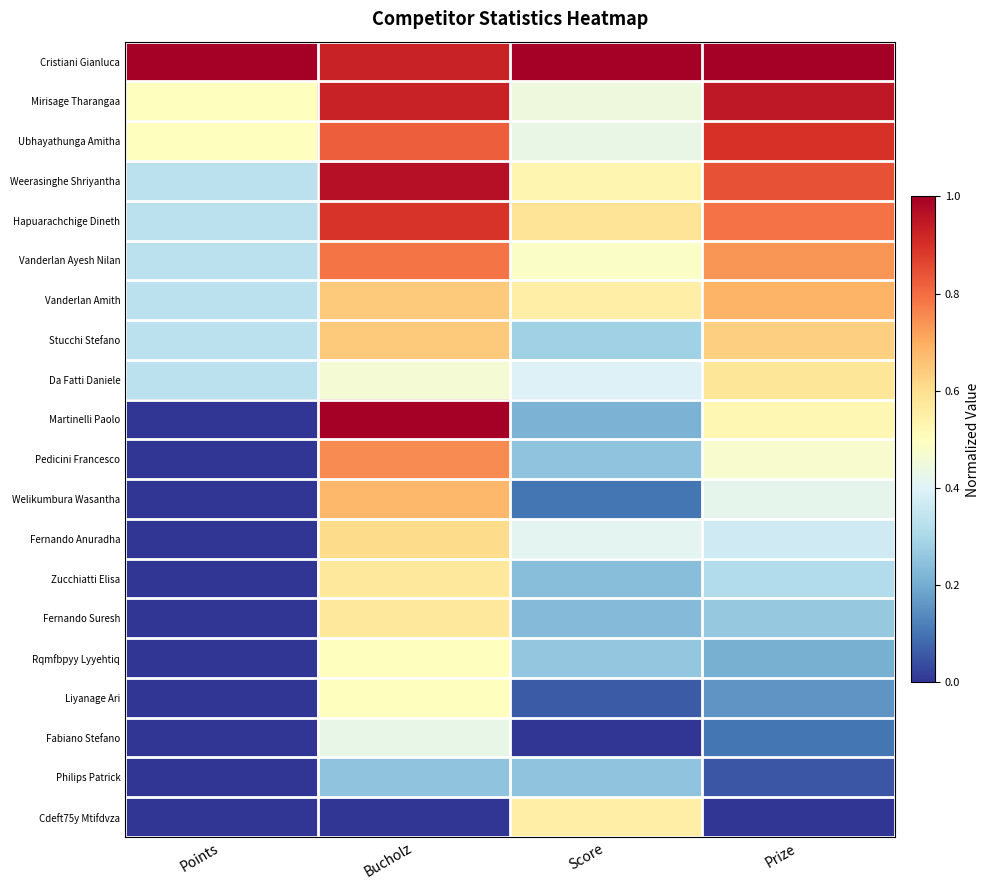

Reading left to right, extract all data points from this chart.

Cristiani Gianluca: Points=1.0	Bucholz=0.9	Score=1.0	Prize=1.0
Mirisage Tharangaa: Points=0.5	Bucholz=0.9	Score=0.4	Prize=0.9
Ubhayathunga Amitha: Points=0.5	Bucholz=0.8	Score=0.4	Prize=0.9
Weerasinghe Shriyantha: Points=0.3	Bucholz=1.0	Score=0.5	Prize=0.8
Hapuarachchige Dineth: Points=0.3	Bucholz=0.9	Score=0.6	Prize=0.8
Vanderlan Ayesh Nilan: Points=0.3	Bucholz=0.8	Score=0.5	Prize=0.7
Vanderlan Amith: Points=0.3	Bucholz=0.6	Score=0.6	Prize=0.7
Stucchi Stefano: Points=0.3	Bucholz=0.6	Score=0.3	Prize=0.6
Da Fatti Daniele: Points=0.3	Bucholz=0.5	Score=0.4	Prize=0.6
Martinelli Paolo: Points=0.0	Bucholz=1.0	Score=0.2	Prize=0.5
Pedicini Francesco: Points=0.0	Bucholz=0.8	Score=0.3	Prize=0.5
Welikumbura Wasantha: Points=0.0	Bucholz=0.7	Score=0.1	Prize=0.4
Fernando Anuradha: Points=0.0	Bucholz=0.6	Score=0.4	Prize=0.4
Zucchiatti Elisa: Points=0.0	Bucholz=0.6	Score=0.2	Prize=0.3
Fernando Suresh: Points=0.0	Bucholz=0.6	Score=0.2	Prize=0.3
Rqmfbpyy Lyyehtiq: Points=0.0	Bucholz=0.5	Score=0.3	Prize=0.2
Liyanage Ari: Points=0.0	Bucholz=0.5	Score=0.1	Prize=0.2
Fabiano Stefano: Points=0.0	Bucholz=0.4	Score=0.0	Prize=0.1
Philips Patrick: Points=0.0	Bucholz=0.2	Score=0.3	Prize=0.1
Cdeft75y Mtifdvza: Points=0.0	Bucholz=0.0	Score=0.6	Prize=0.0